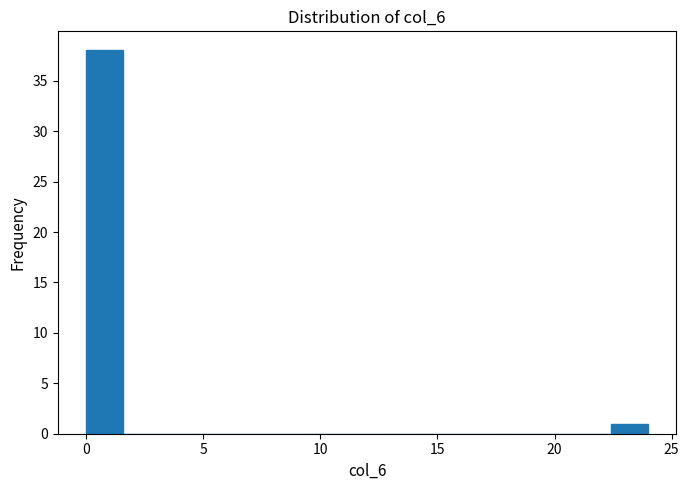

Around what value on the x-axis is the tallest bar? Give the approximate position of its centre, as read against the axis.

1.0